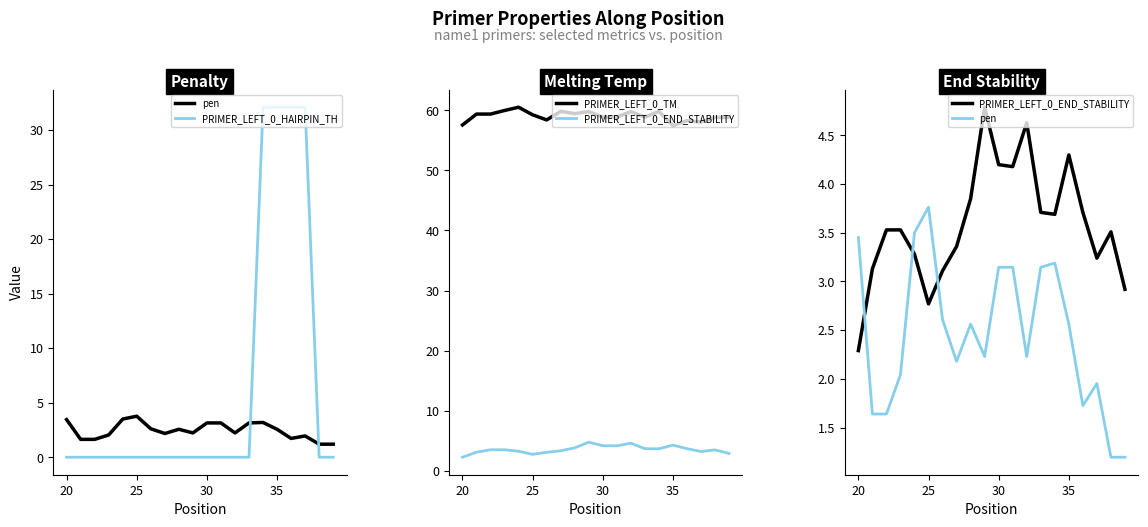

How many times do PRIMER_LEFT_0_END_STABILITY and pen cross each other?

3